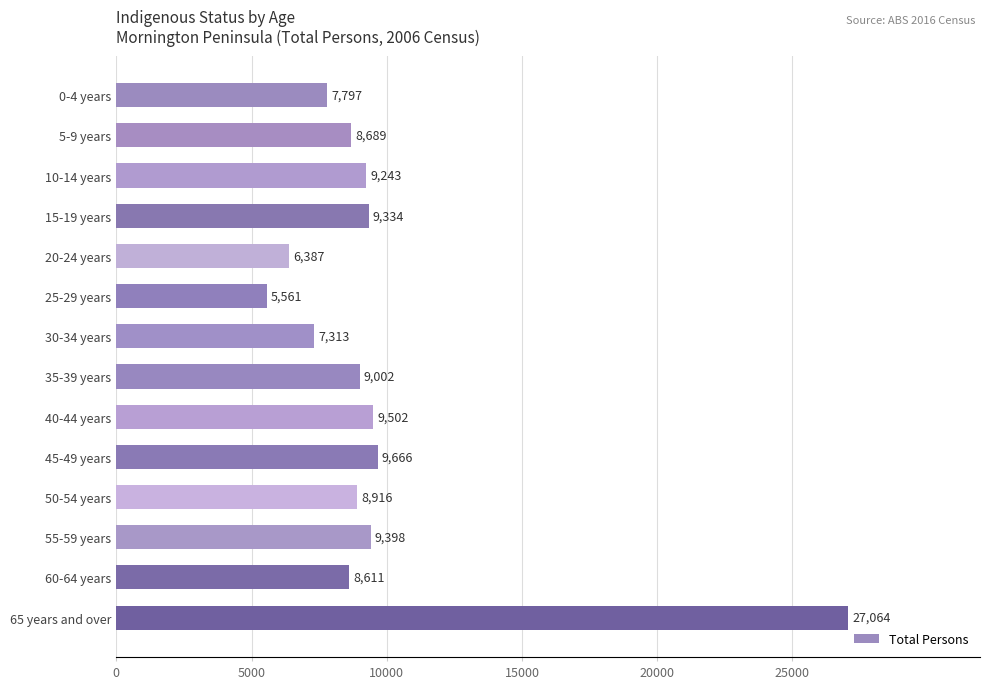

Rank the categories by value from highest to lowest.

65 years and over, 45-49 years, 40-44 years, 55-59 years, 15-19 years, 10-14 years, 35-39 years, 50-54 years, 5-9 years, 60-64 years, 0-4 years, 30-34 years, 20-24 years, 25-29 years